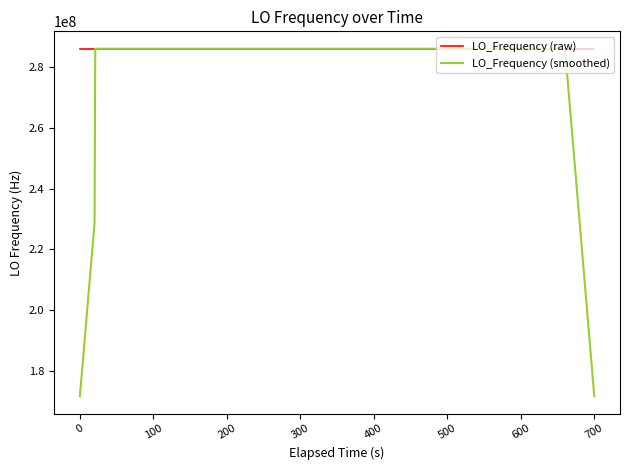

Which series has the largest total across all categories?

LO_Frequency (raw)